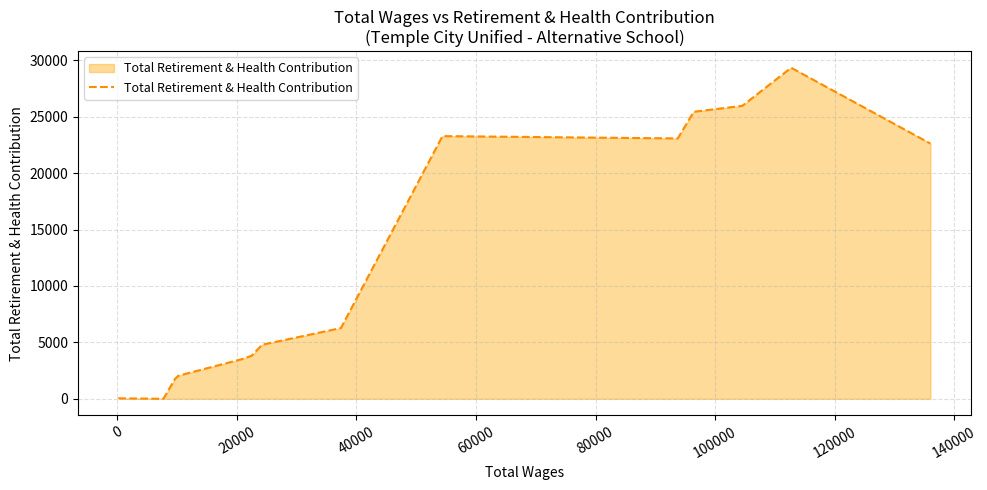

What is the difference between the maximum and minimum values?

29347